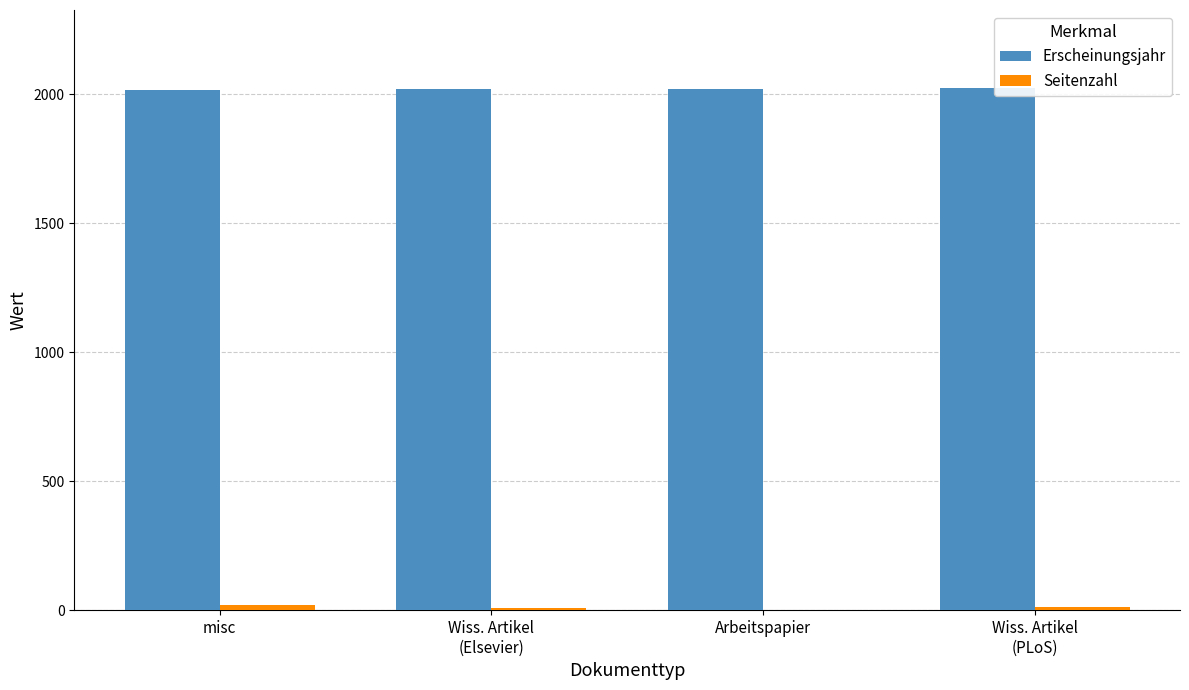

How many series are shown in this chart?

2